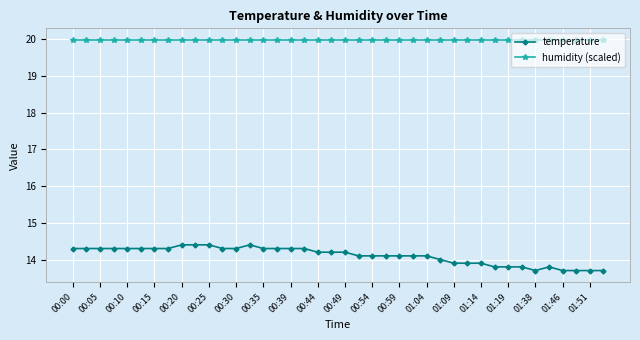

True or false: temperature and humidity (scaled) cross at least once.

False